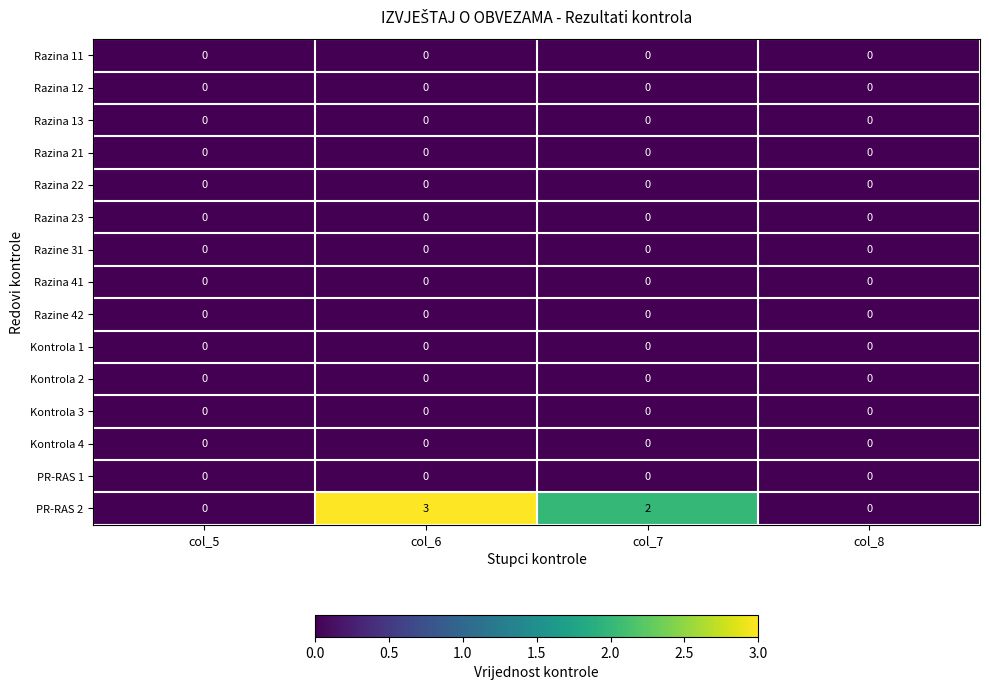

Between col_7 and col_8, which series saw the biggest shift?

PR-RAS 2